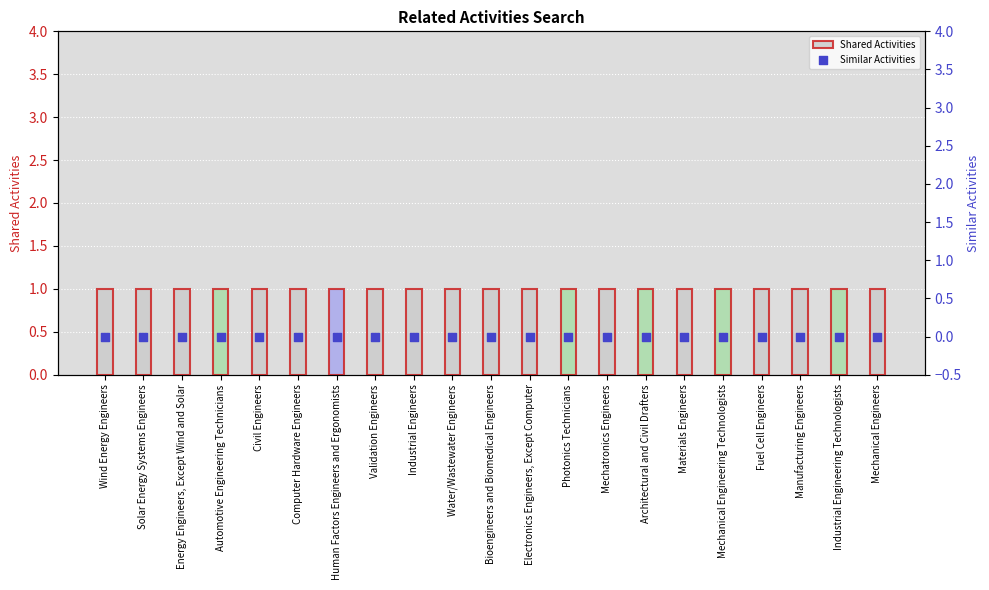

Which series contains the lowest Y value?

Similar Activities